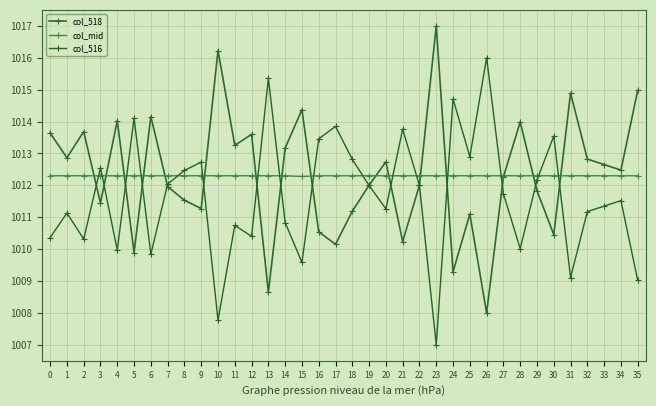

True or false: col_518 and col_516 intersect in this chart.

True